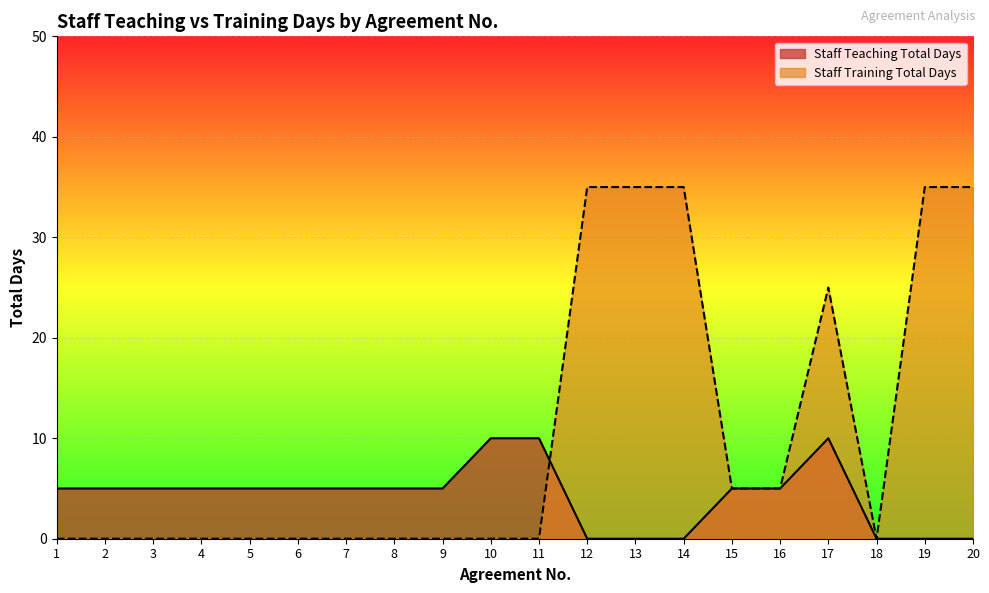

Rank the series by their maximum value, from lowest to highest.

Staff Teaching Total Days, Staff Training Total Days